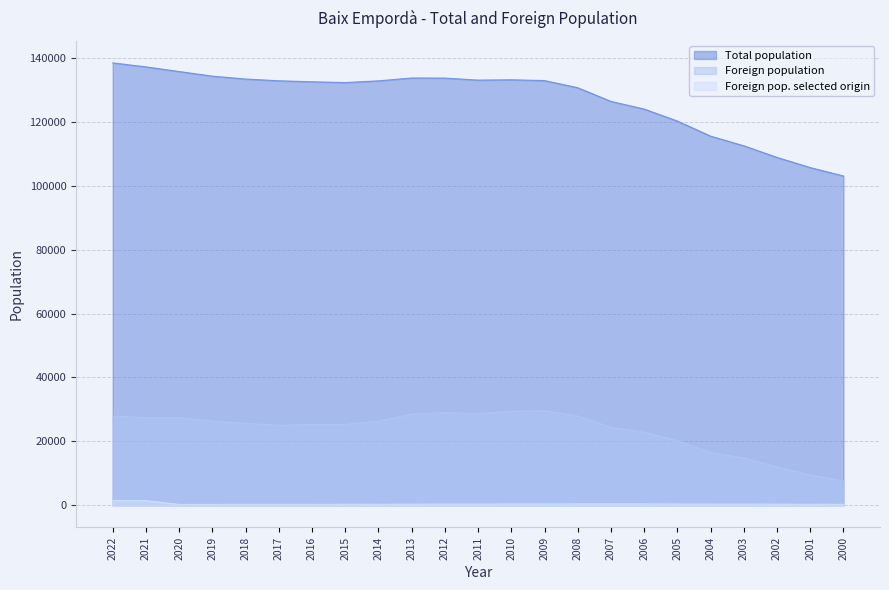

Rank the series by their maximum value, from highest to lowest.

Total population, Foreign population, Foreign pop. selected origin